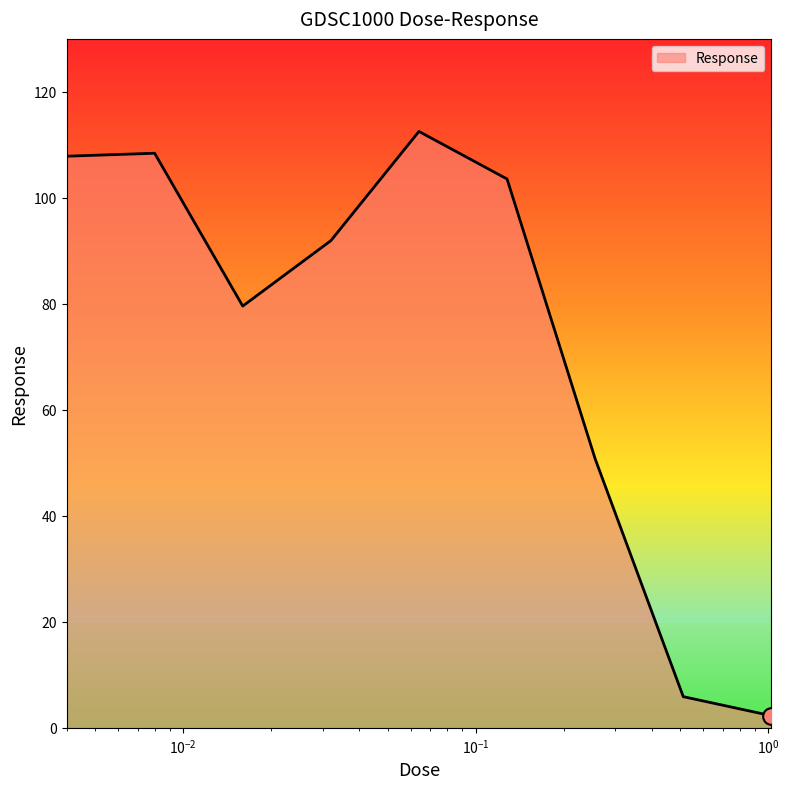

What is the maximum value shown in the chart?

112.5